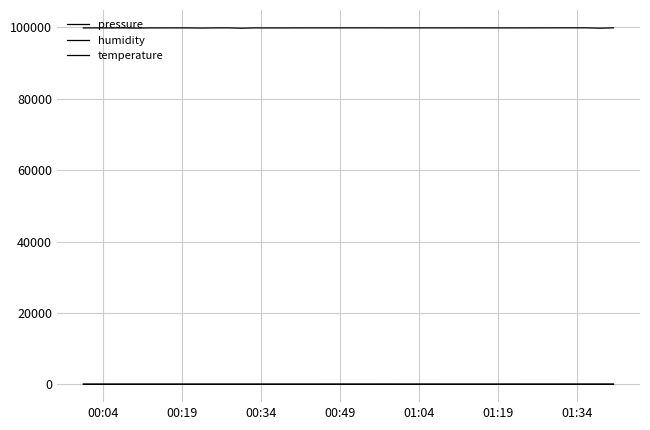

Is this an area chart (filled region under the line)?

No